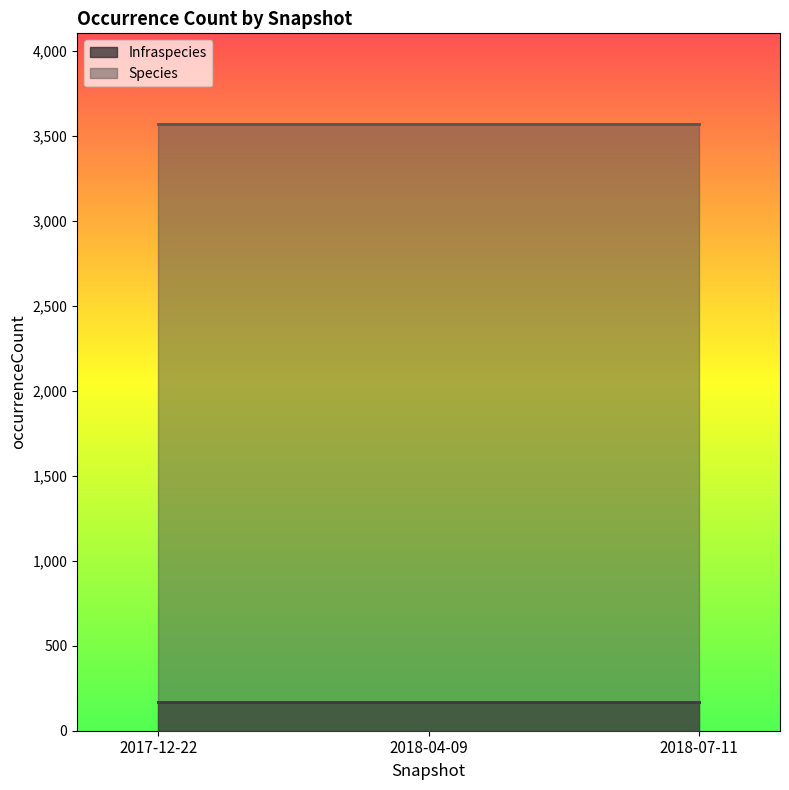

Which label corresponds to the largest value in the chart?

2017-12-22